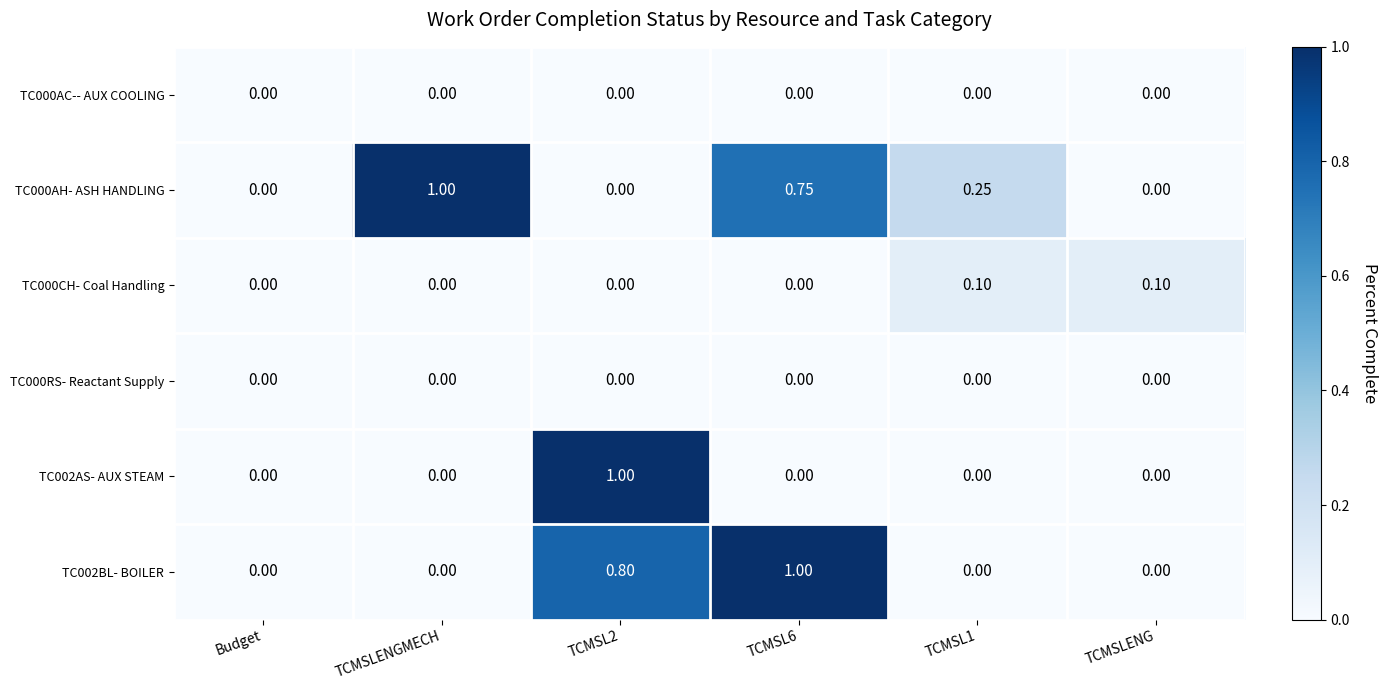

Is the value of TC002AS- AUX STEAM at TCMSLENG greater than the value of TC000CH- Coal Handling at TCMSL1?

No